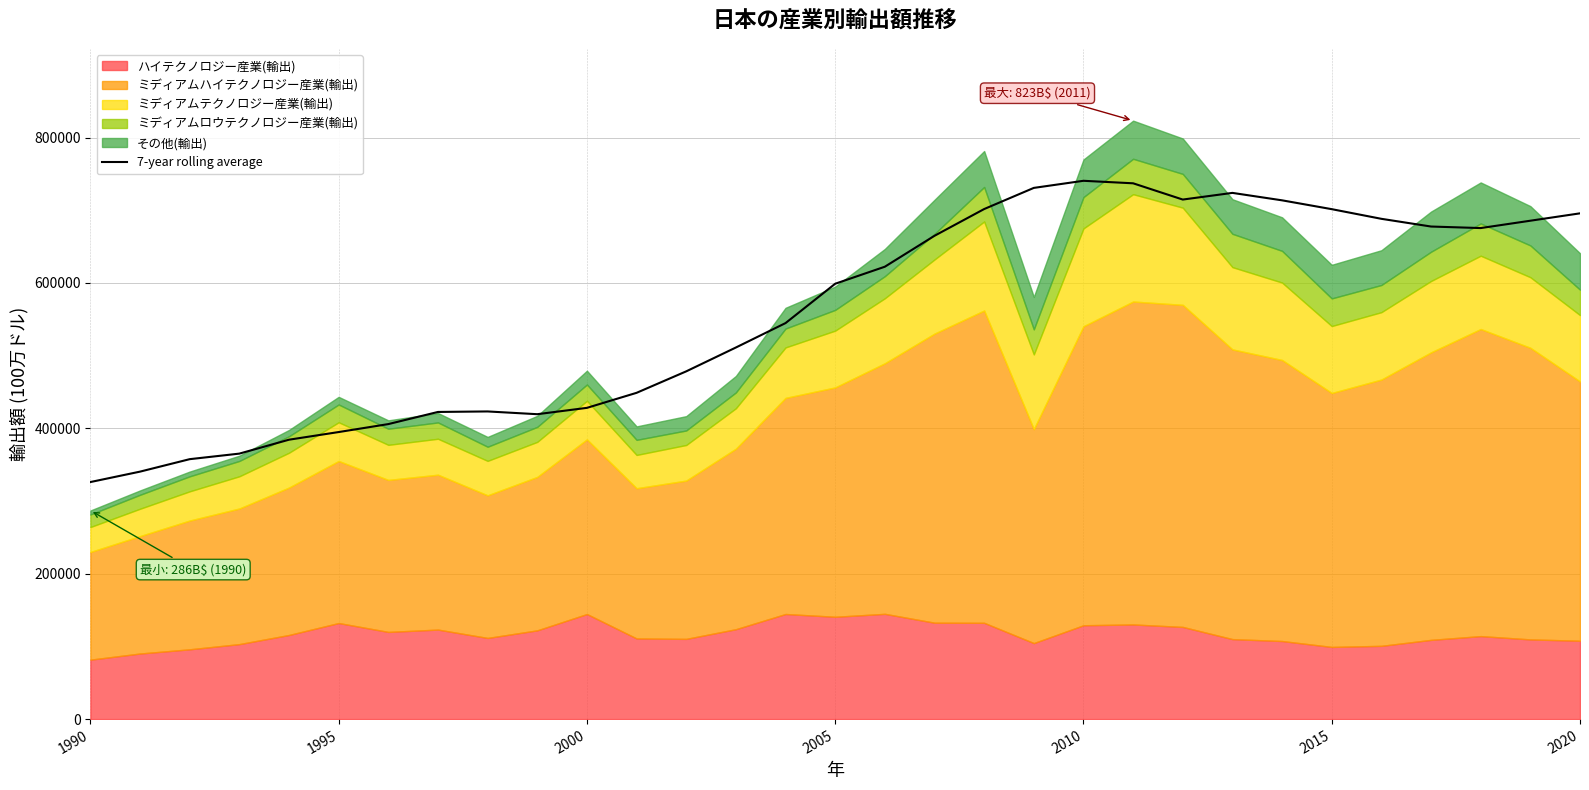

At which category does the chart reach its minimum across all series?

1990